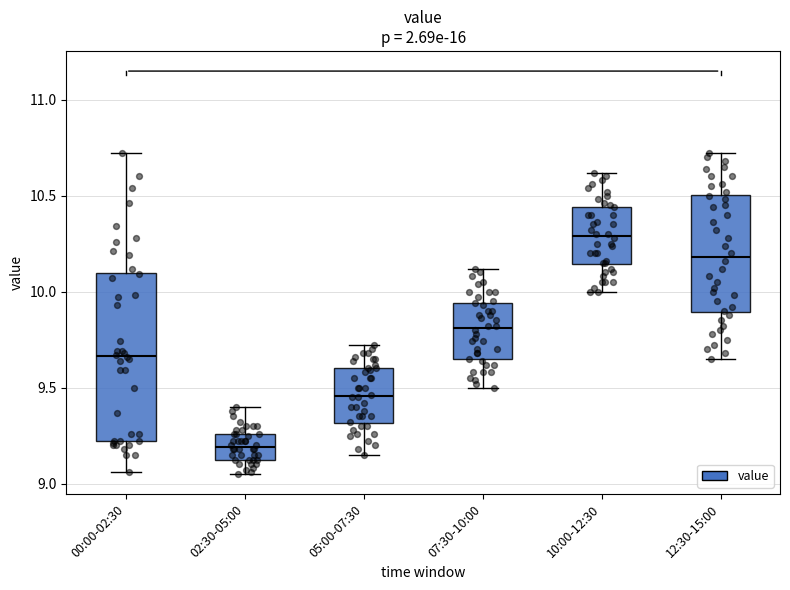

Which box is the tallest, from its lower edge to its upper edge?

00:00-02:30